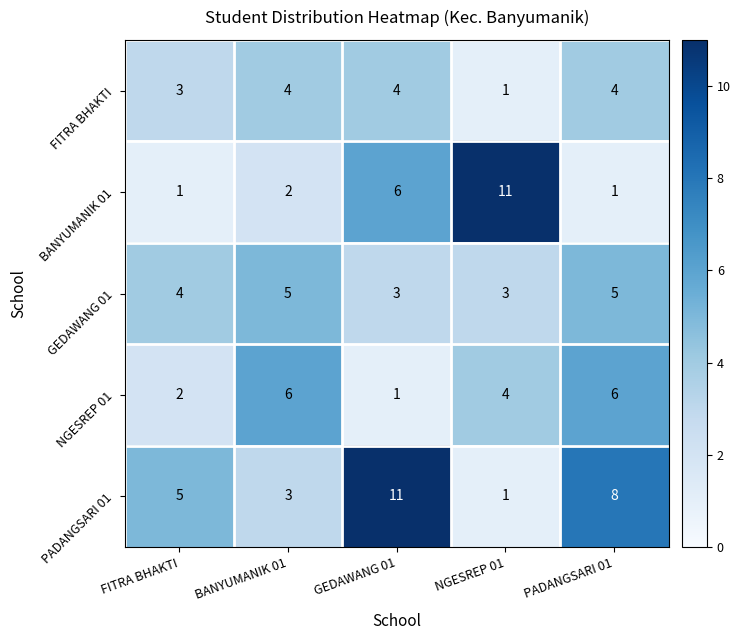

At which label does FITRA BHAKTI reach its minimum?

NGESREP 01